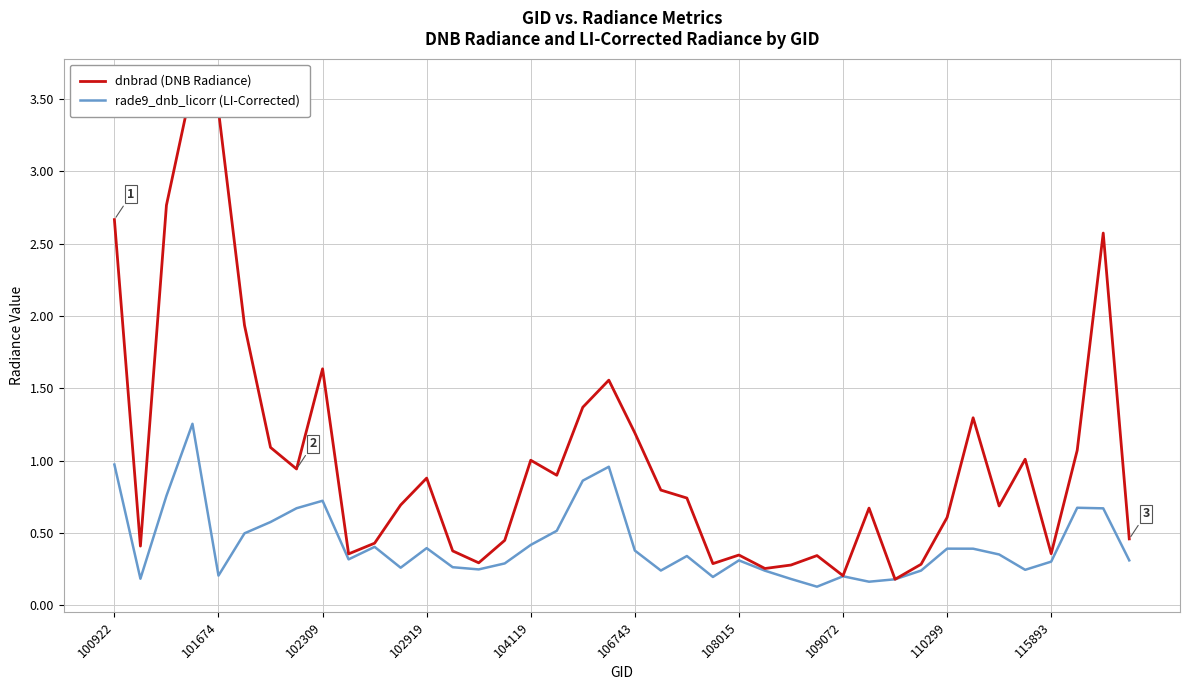

How many categories are shown in the chart?

40